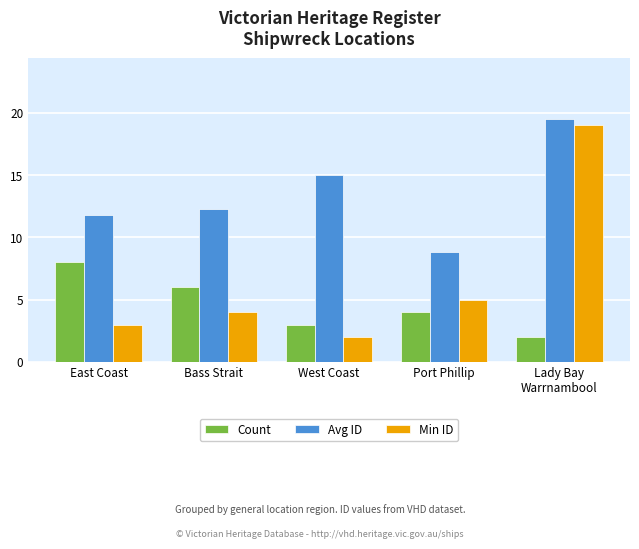

Does the chart contain stacked bars?

No